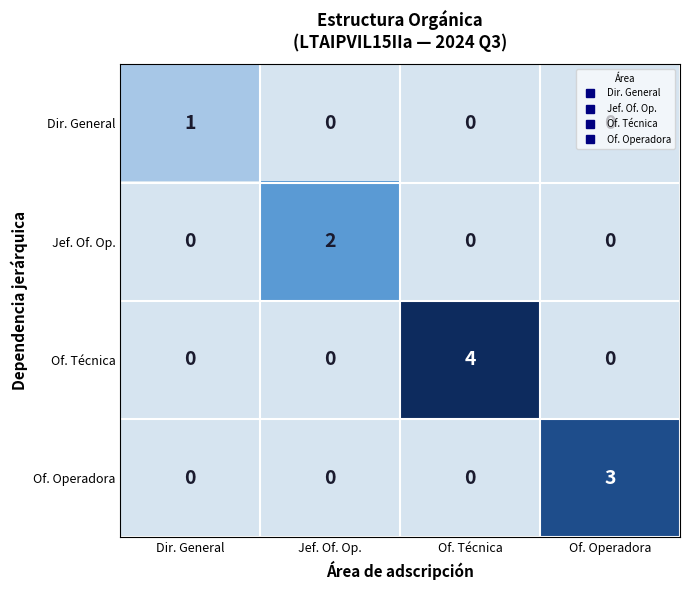

Which series has the largest total across all categories?

Of. Técnica